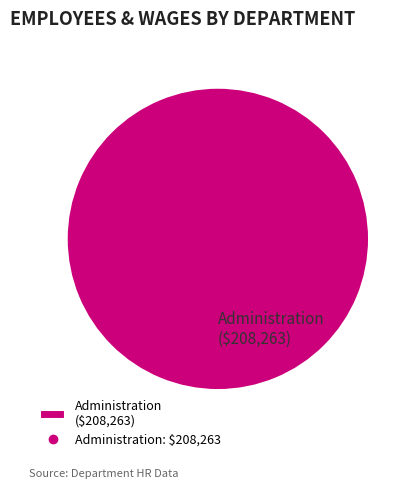

Is it true that Administration ($208,263) is 95% of the pie?

False